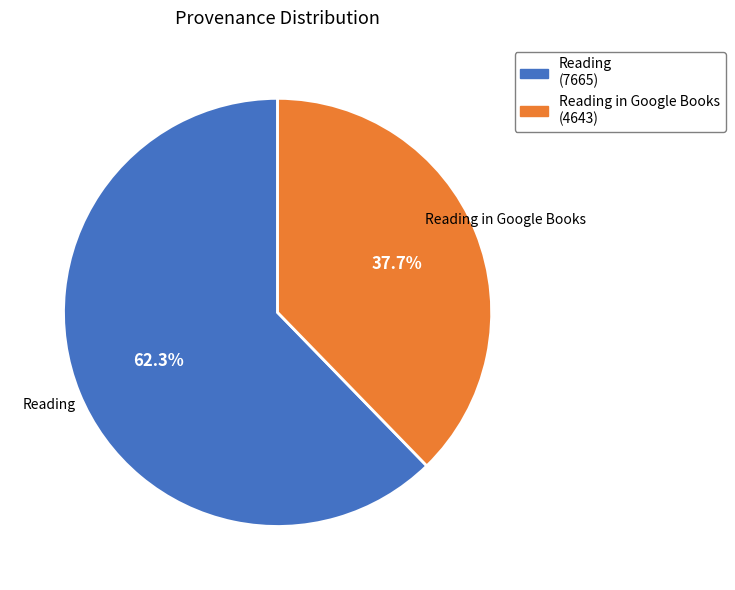

Is there a majority slice in this chart?

Yes